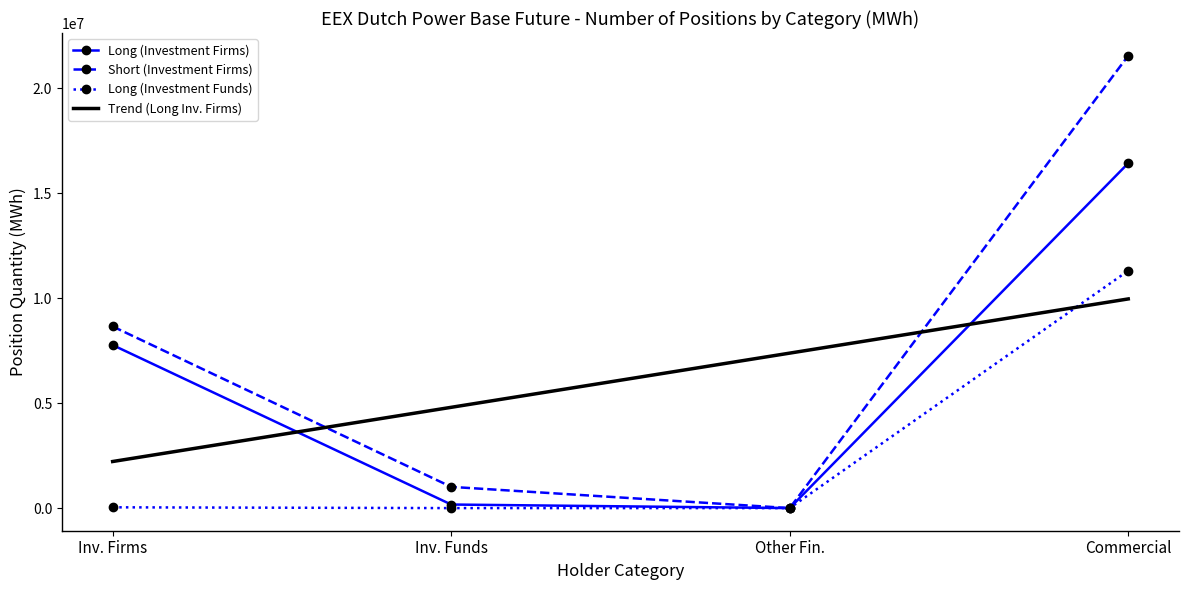

At which label is Short (Investment Firms) closest to 10777885?

Inv. Firms